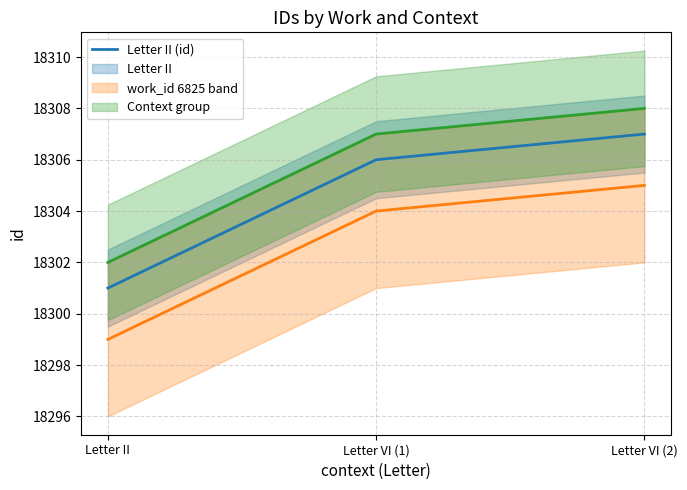

Is it true that Context group equals 4635 at Letter VI (2)?

False